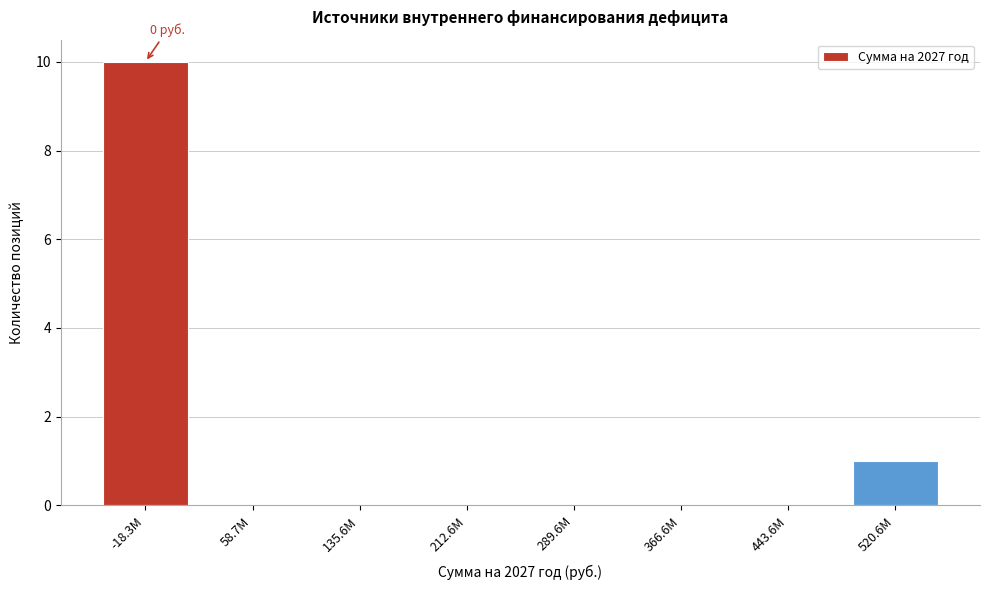

Reading left to right, extract all data points from this chart.

-18.3M=10	58.7M=0	135.6M=0	212.6M=0	289.6M=0	366.6M=0	443.6M=0	520.6M=1